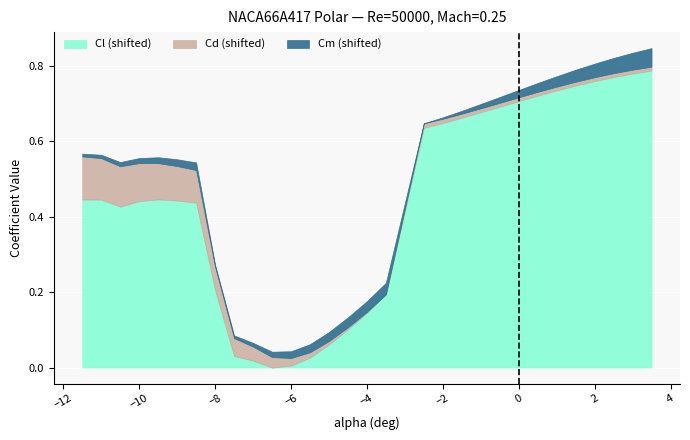

At which label does Cm reach its peak?

3.5